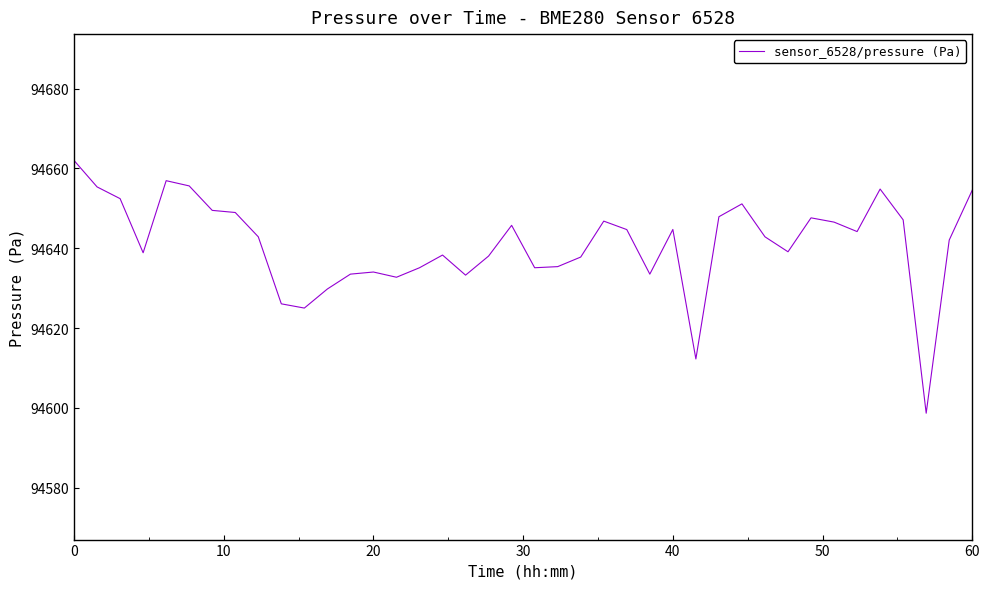

What is the smallest value displayed?

94598.7